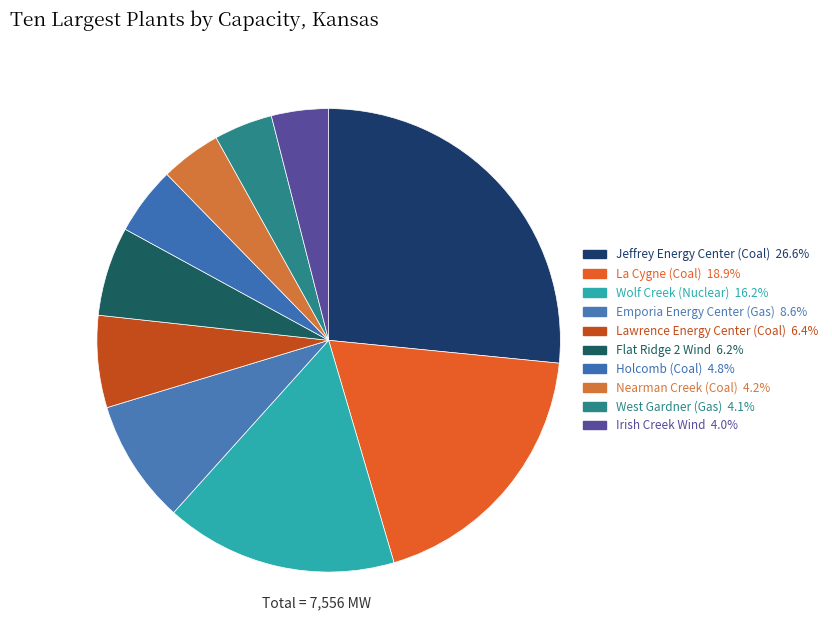

Rank the categories by value from lowest to highest.

Irish Creek Wind, West Gardner (Gas), Nearman Creek (Coal), Holcomb (Coal), Flat Ridge 2 Wind, Lawrence Energy Center (Coal), Emporia Energy Center (Gas), Wolf Creek (Nuclear), La Cygne (Coal), Jeffrey Energy Center (Coal)